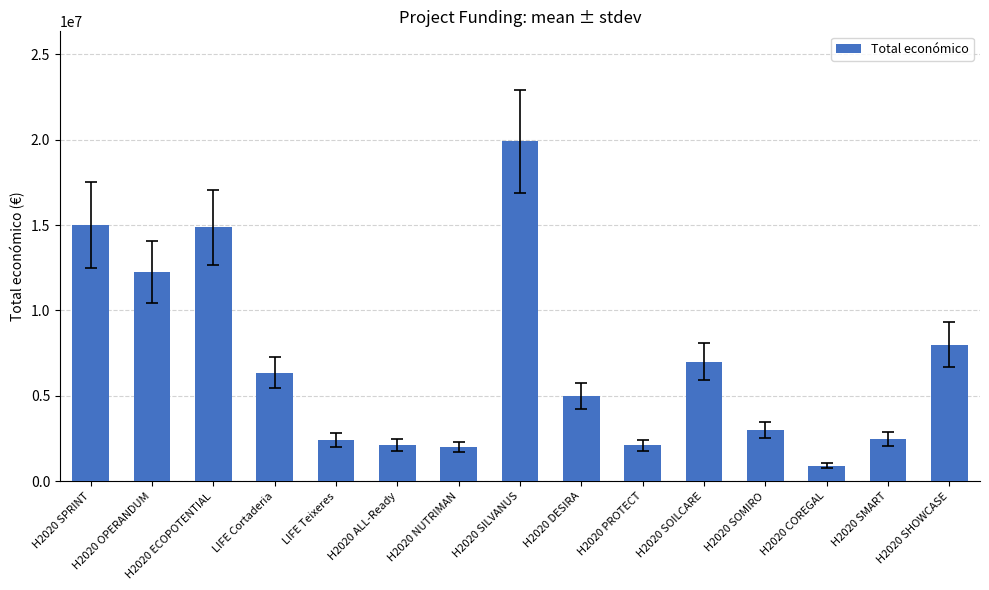

What is the greatest value displayed?

19902190